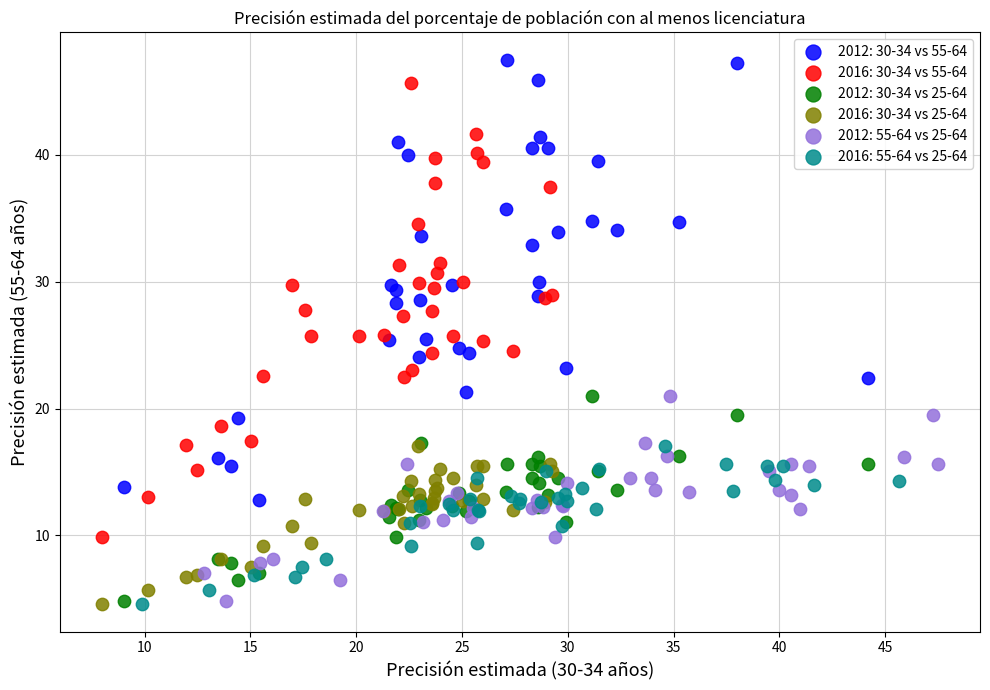

What are all the series names shown in the legend?

2012: 30-34 vs 55-64, 2016: 30-34 vs 55-64, 2012: 30-34 vs 25-64, 2016: 30-34 vs 25-64, 2012: 55-64 vs 25-64, 2016: 55-64 vs 25-64